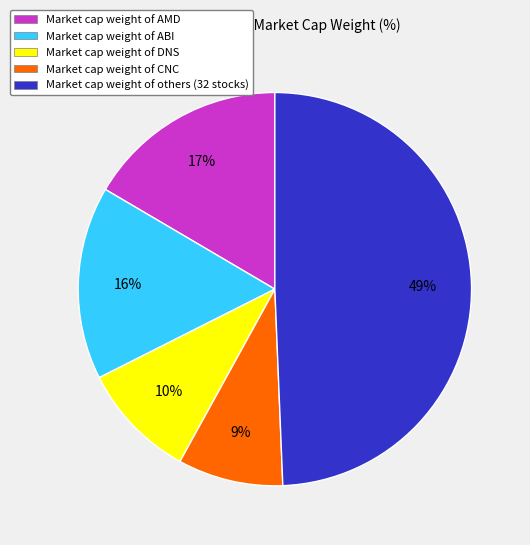

Does any single category account for the majority?

No